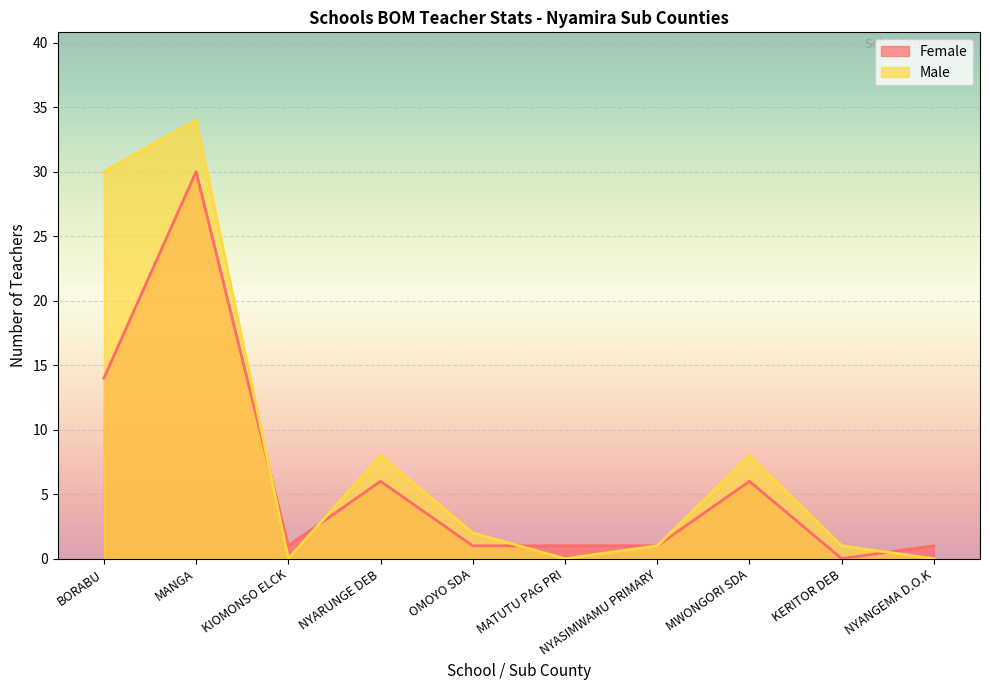

At which label does Male first exceed 2?

BORABU